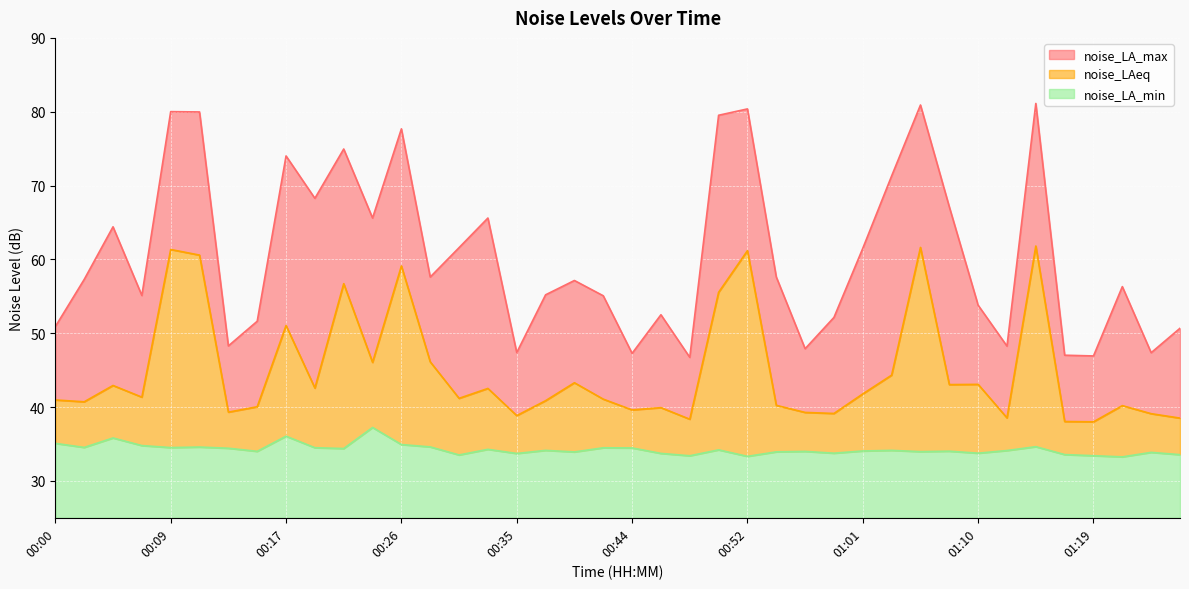

Which label corresponds to the smallest value in the chart?

01:23